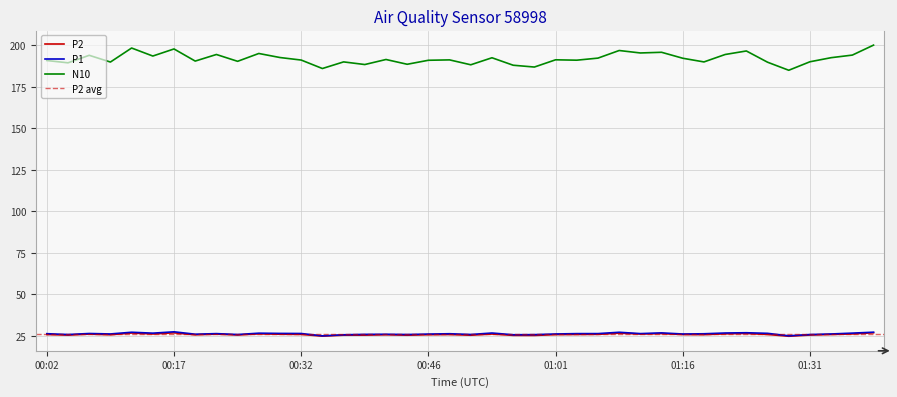

What value does the N10 series have at 01:01?

191.3